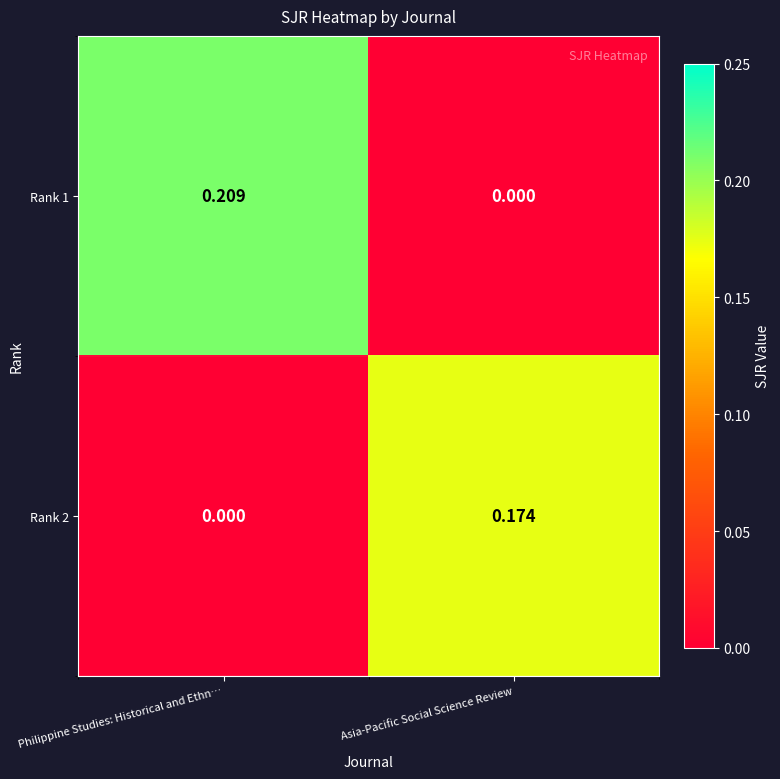

Where is Rank 1 nearest to the value 0?

Asia-Pacific Social Science Review